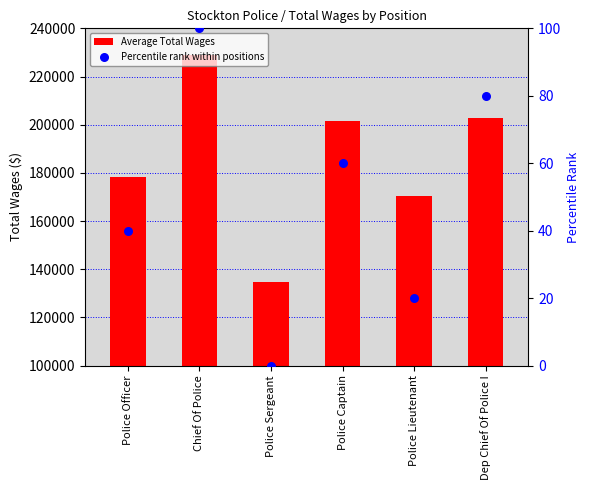

Is the value of Percentile rank within positions at Police Lieutenant greater than the value of Average Total Wages at Dep Chief Of Police I?

No